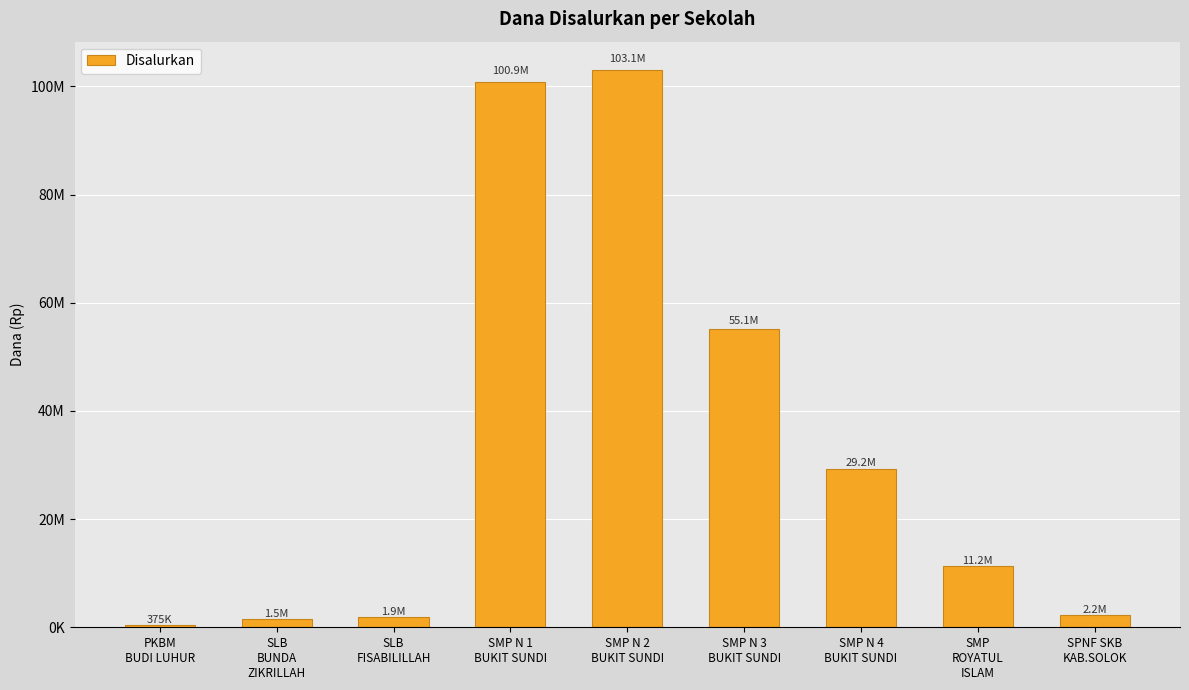

Between SMP N 4
BUKIT SUNDI and SMP N 2
BUKIT SUNDI, which is larger?

SMP N 2
BUKIT SUNDI